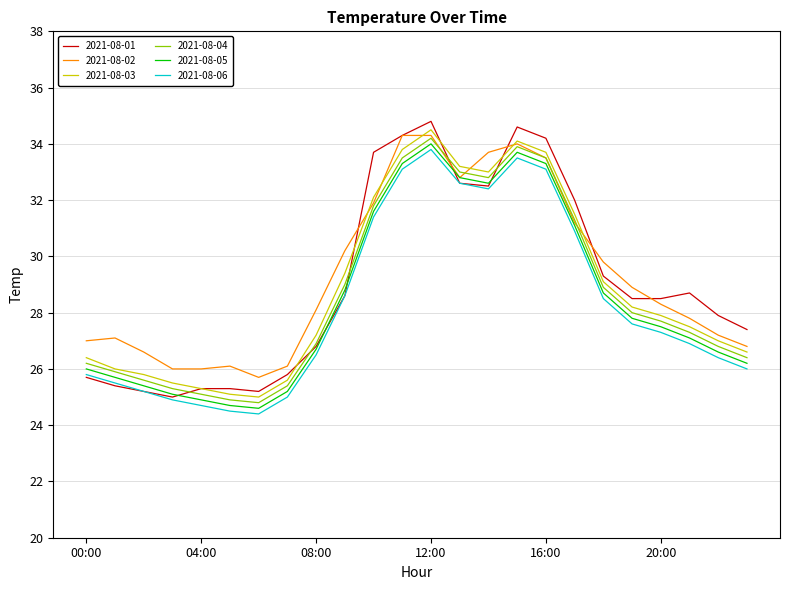

List the series in order of their overall mean, highest first.

2021-08-02, 2021-08-01, 2021-08-03, 2021-08-04, 2021-08-05, 2021-08-06